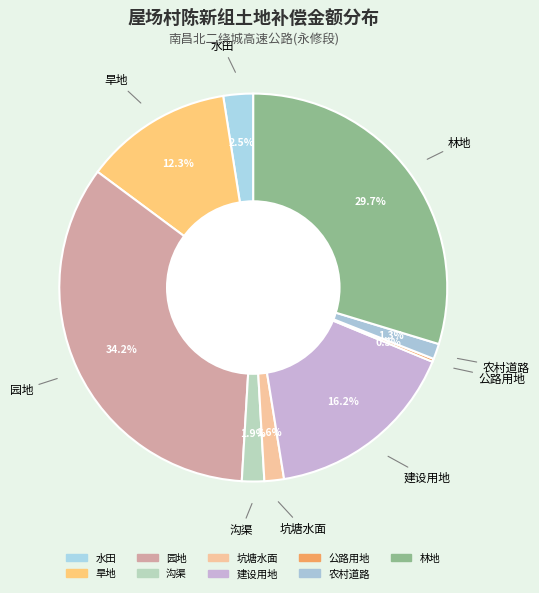

Is it true that 农村道路 is 1% of the pie?

True